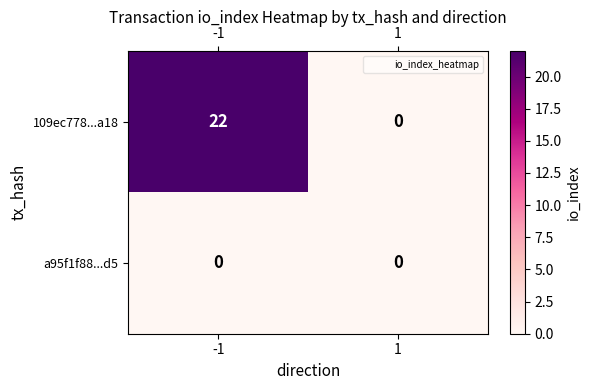

Which label corresponds to the largest value in the chart?

-1